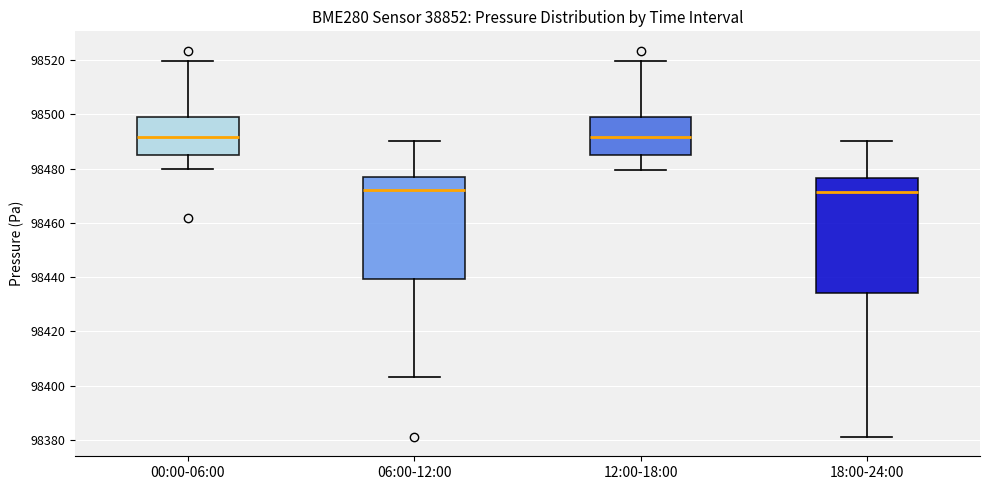

Where does the lower whisker of the box for 12:00-18:00 end on the y-axis? The values are not printed on the chart, so give them approximately, as read against the axis.

98480